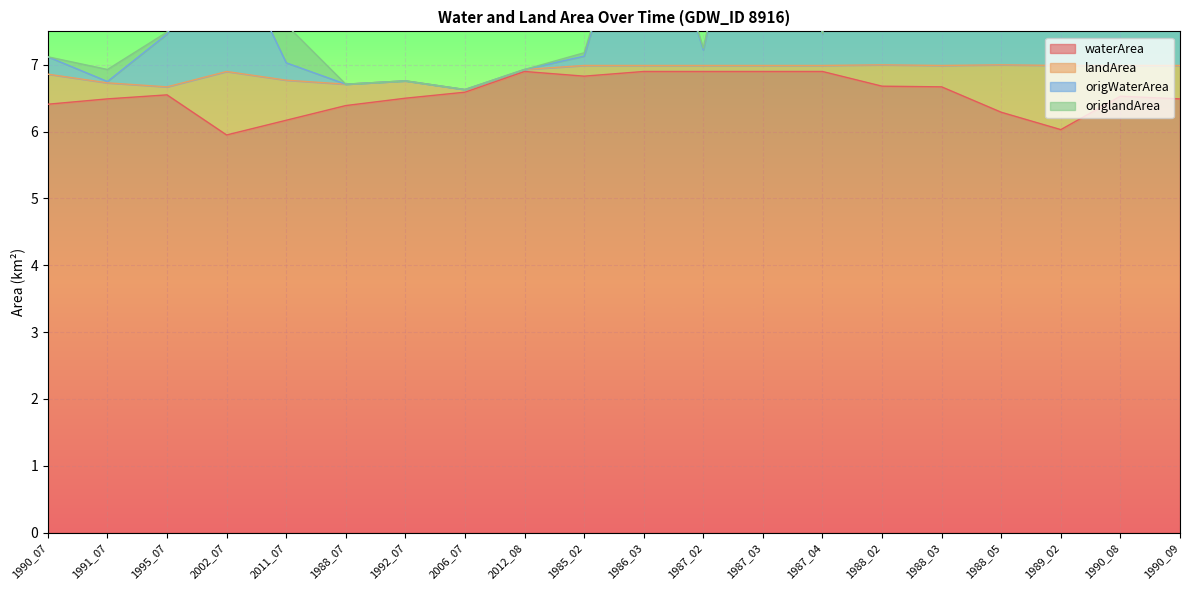

True or false: origWaterArea and waterArea cross at least once.

False